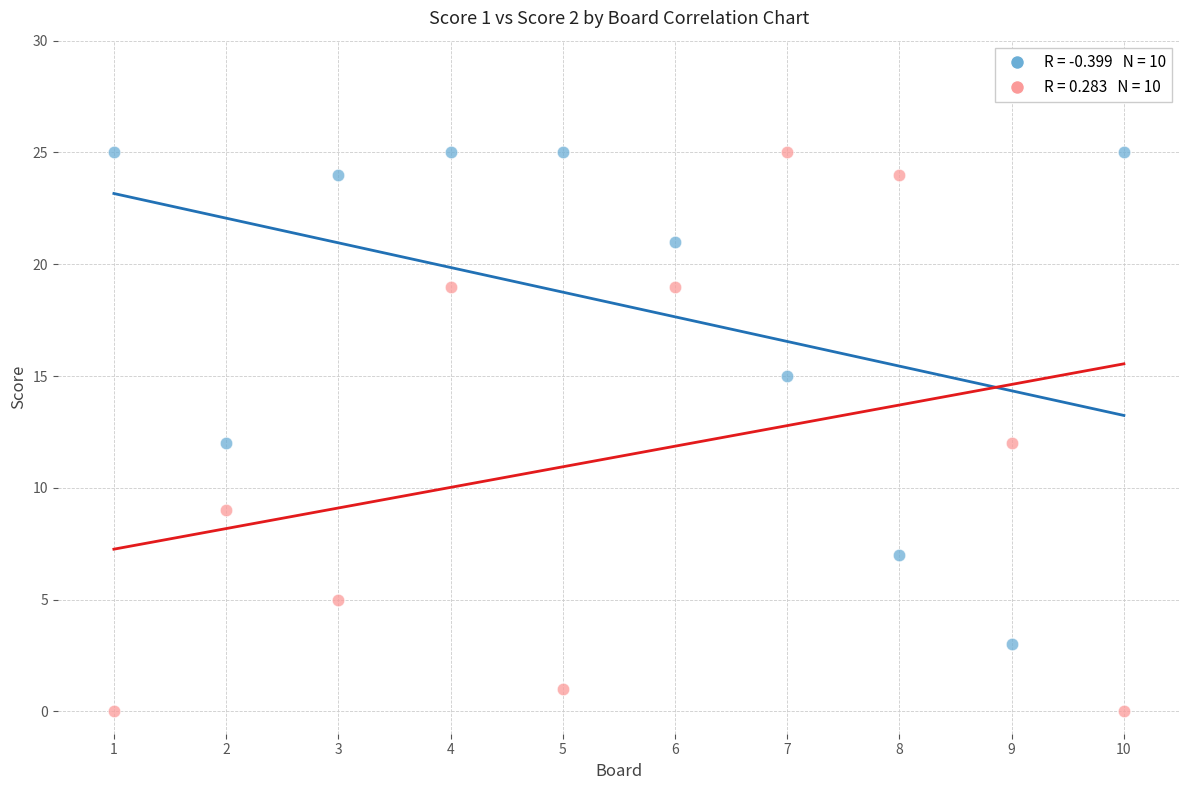

Across all data points, what is the range of Y values (max minus min)?

25